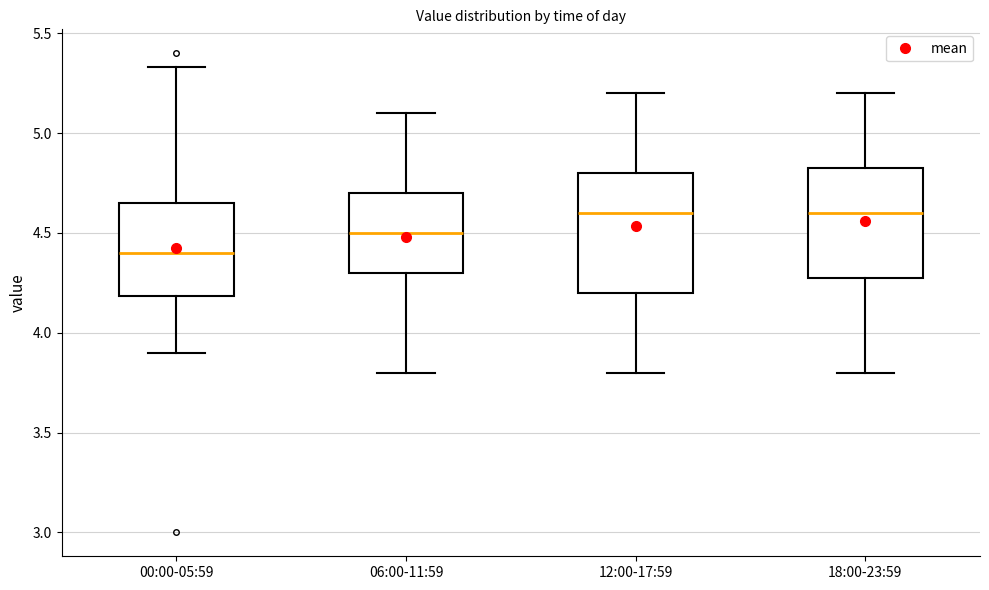

Reading left to right, transcribe this box plot: for each box, give where its median line is, the range the box spans, and where its two whiskers end, as read against the y-axis. The values are not printed on the chart, so give them approximately, as read against the axis.

00:00-05:59: median 4.40, box 4.20 to 4.65, whiskers 3.90 to 5.35
06:00-11:59: median 4.50, box 4.30 to 4.70, whiskers 3.80 to 5.10
12:00-17:59: median 4.60, box 4.20 to 4.80, whiskers 3.80 to 5.20
18:00-23:59: median 4.60, box 4.30 to 4.85, whiskers 3.80 to 5.20